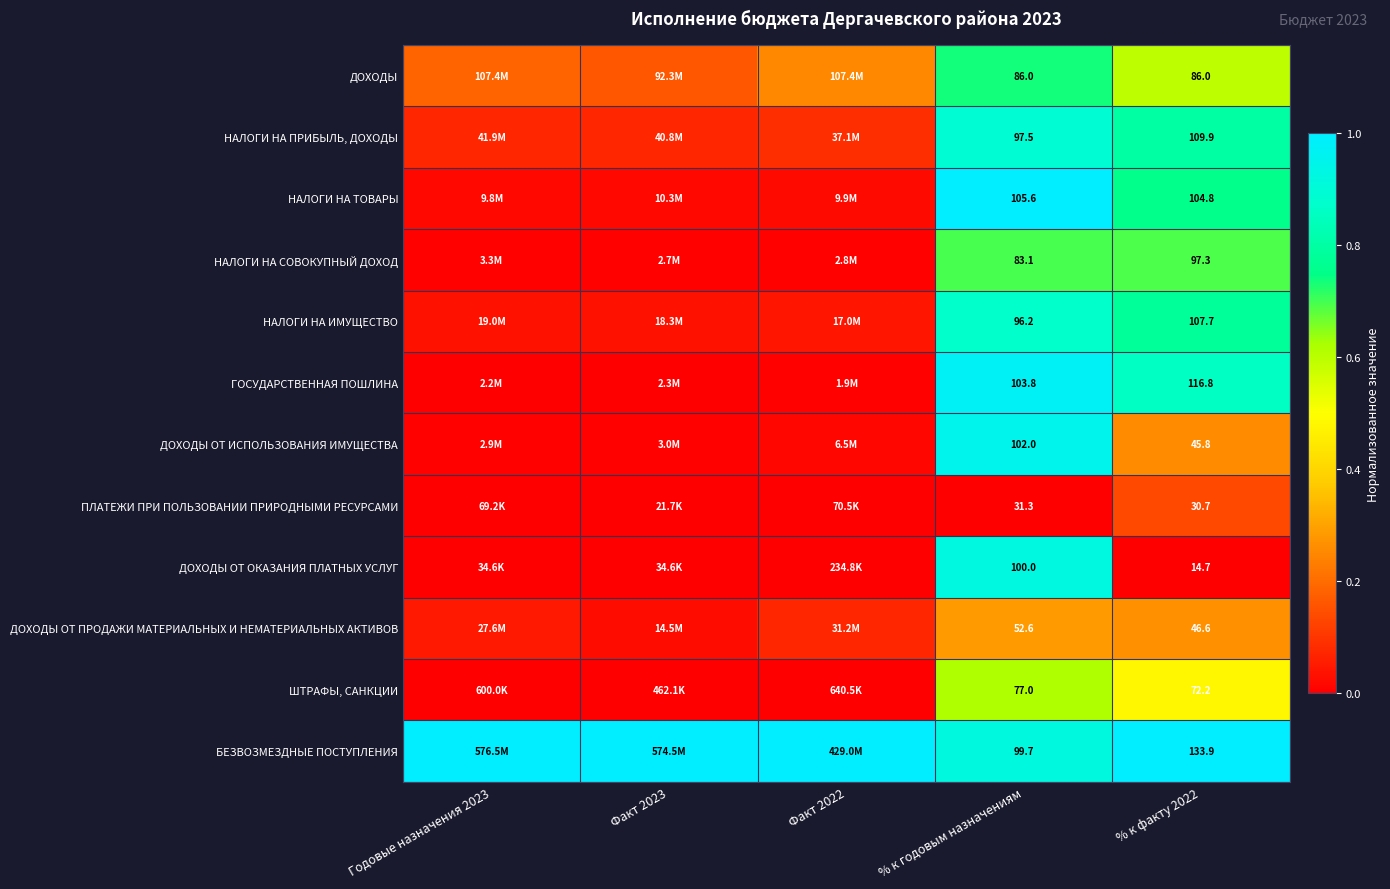

The value of БЕЗВОЗМЕЗДНЫЕ ПОСТУПЛЕНИЯ at % к факту 2022 is 1.3. True or false?

False